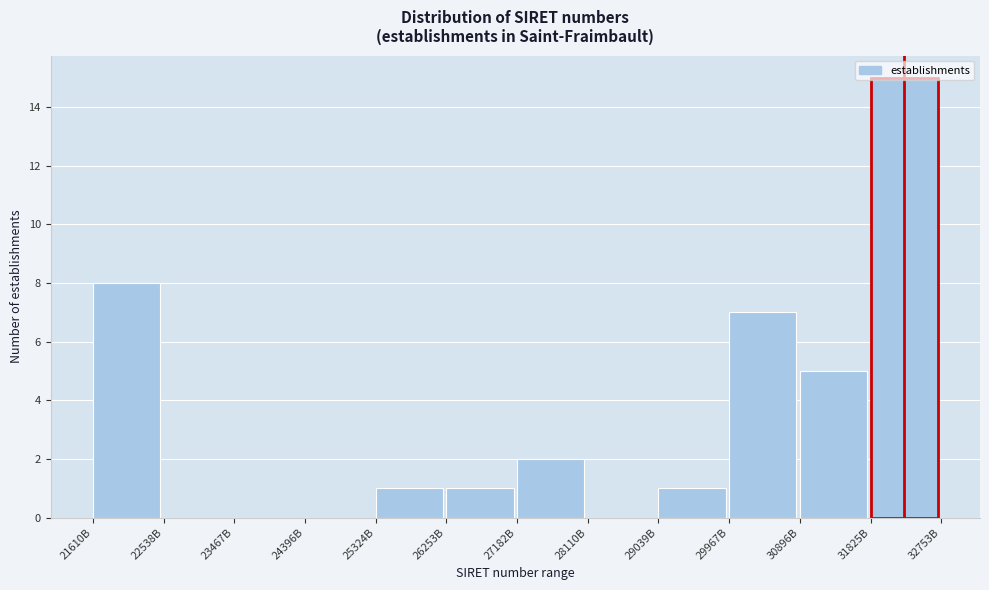

What is the sum of all values?

40